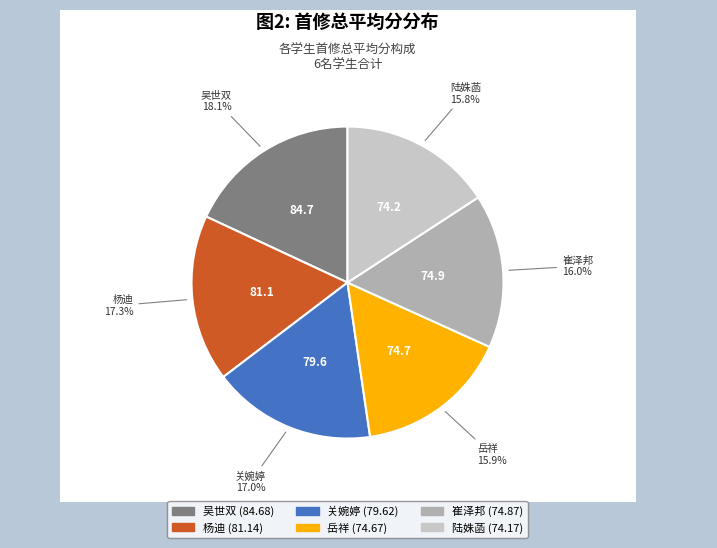

To the nearest percent, what is the difference between the largest and smallest slice percentages?

2%